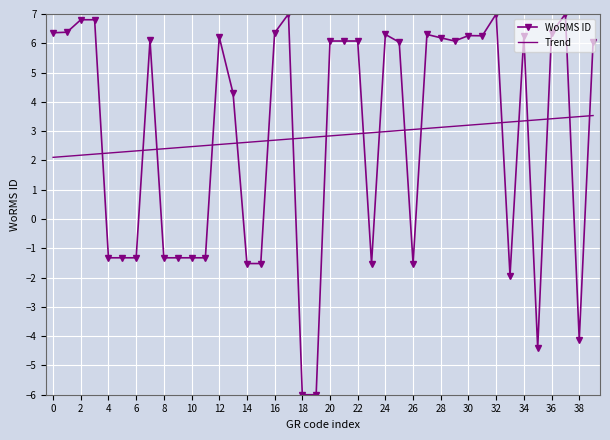

List the series in order of their peak value, highest first.

WoRMS ID, Trend